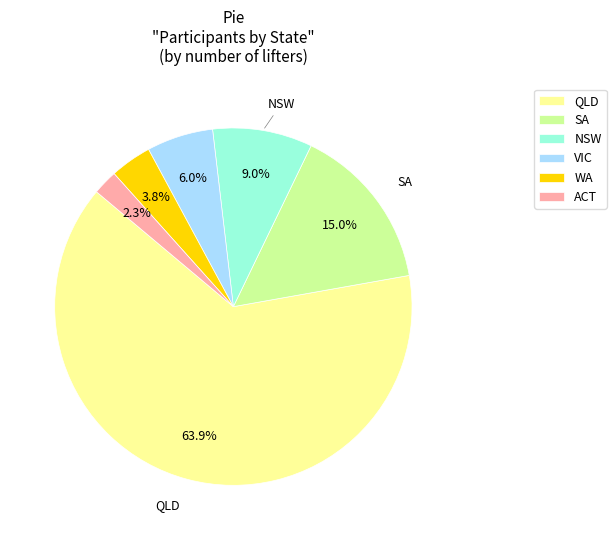

Which has a higher value, VIC or QLD?

QLD